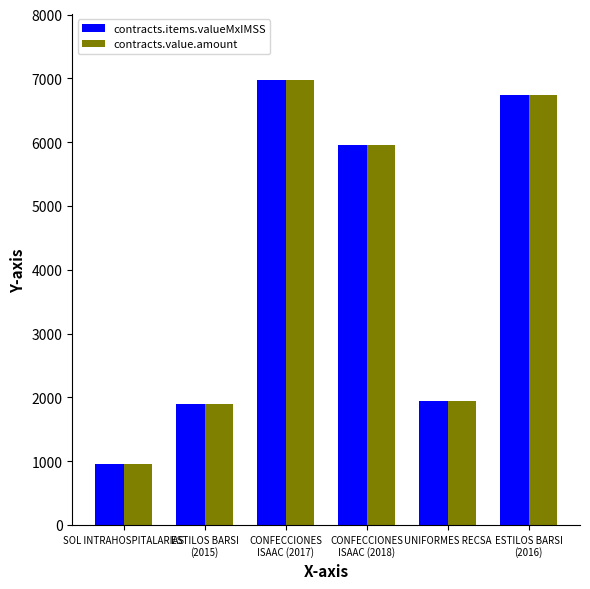

What is the total value across all series at SOL INTRAHOSPITALARIAS?

1902.4